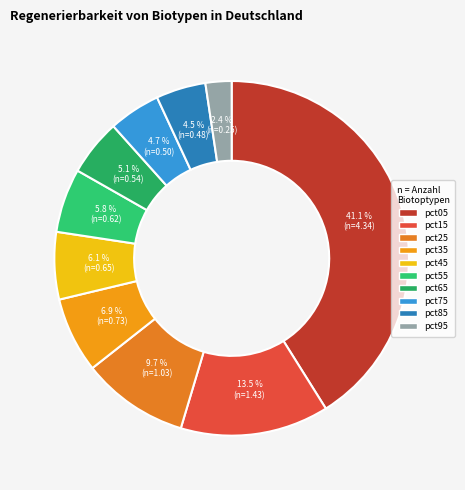

Is there a majority slice in this chart?

No